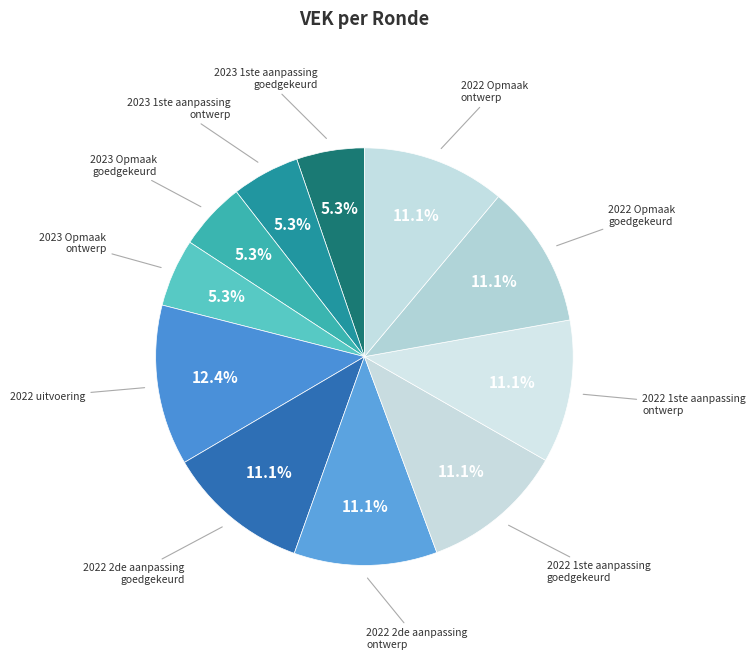

Rank the categories by value from lowest to highest.

2023 1ste aanpassing – goedgekeurd, 2023 1ste aanpassing – ontwerp, 2023 Opmaak – goedgekeurd, 2023 Opmaak - ontwerp, 2022 2de aanpassing – goedgekeurd, 2022 2de aanpassing – ontwerp, 2022 1ste aanpassing – goedgekeurd, 2022 1ste aanpassing – ontwerp, 2022 Opmaak - goedgekeurd, 2022 Opmaak - ontwerp, 2022 uitvoering